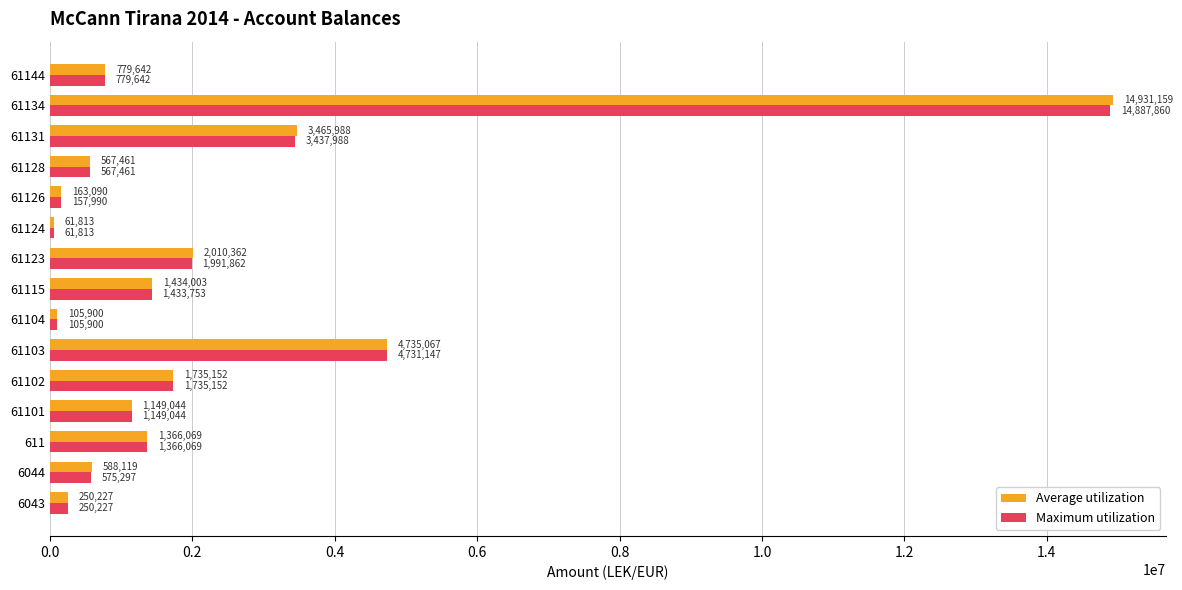

The value of Maximum utilization at 61101 is 1149043.7. True or false?

True